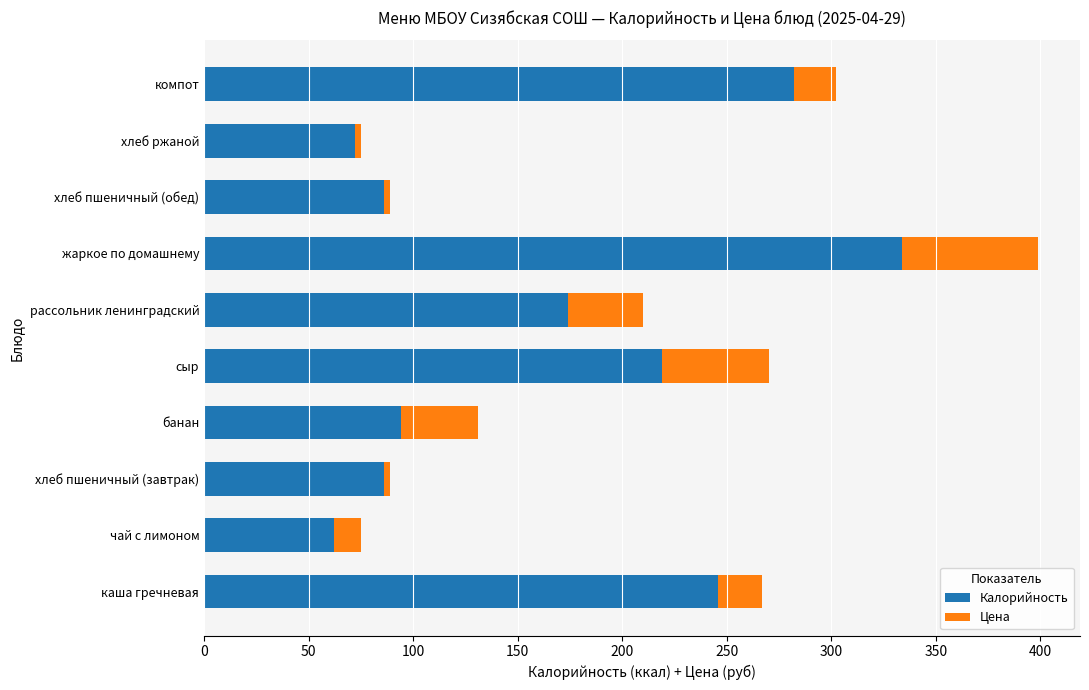

Which category has the lowest value in the Калорийность series?

чай с лимоном